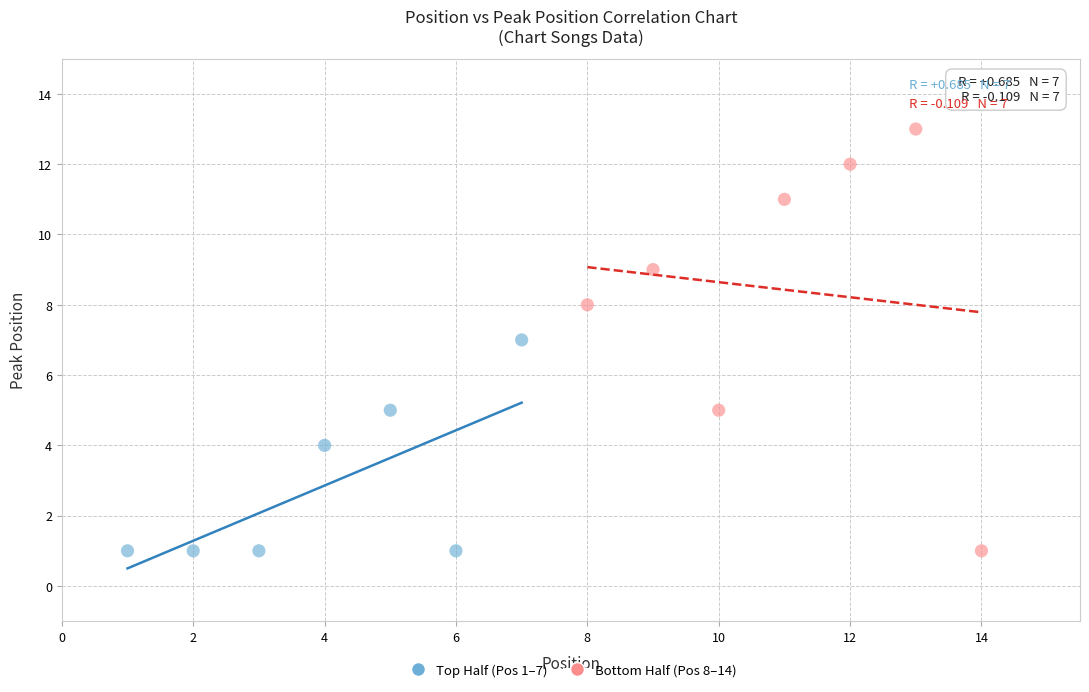

Which series has the largest Y range (max minus min)?

Bottom Half (Pos 8–14)